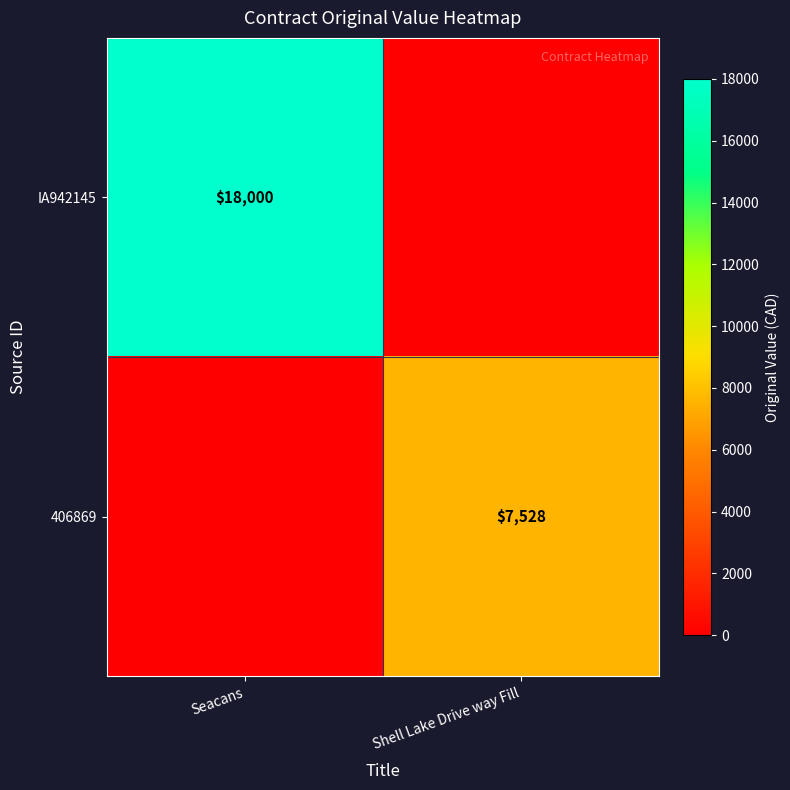

The value of 406869 at Shell Lake Drive way Fill is 12029. True or false?

False